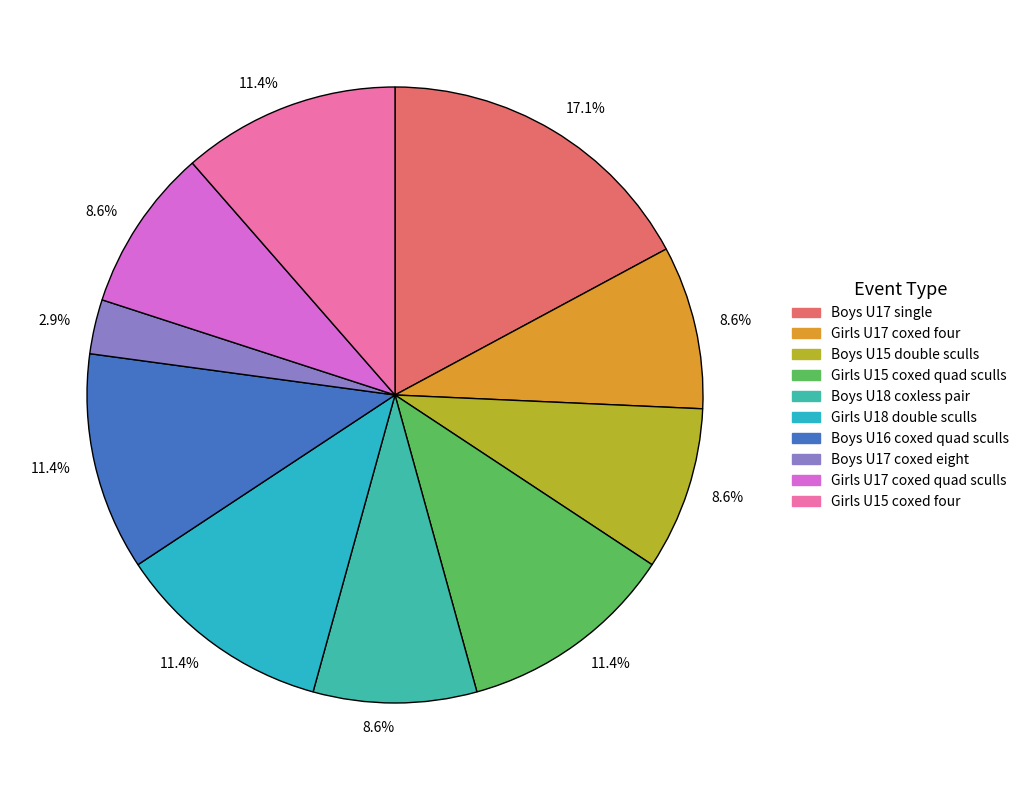

How many slices are in this pie chart?

10